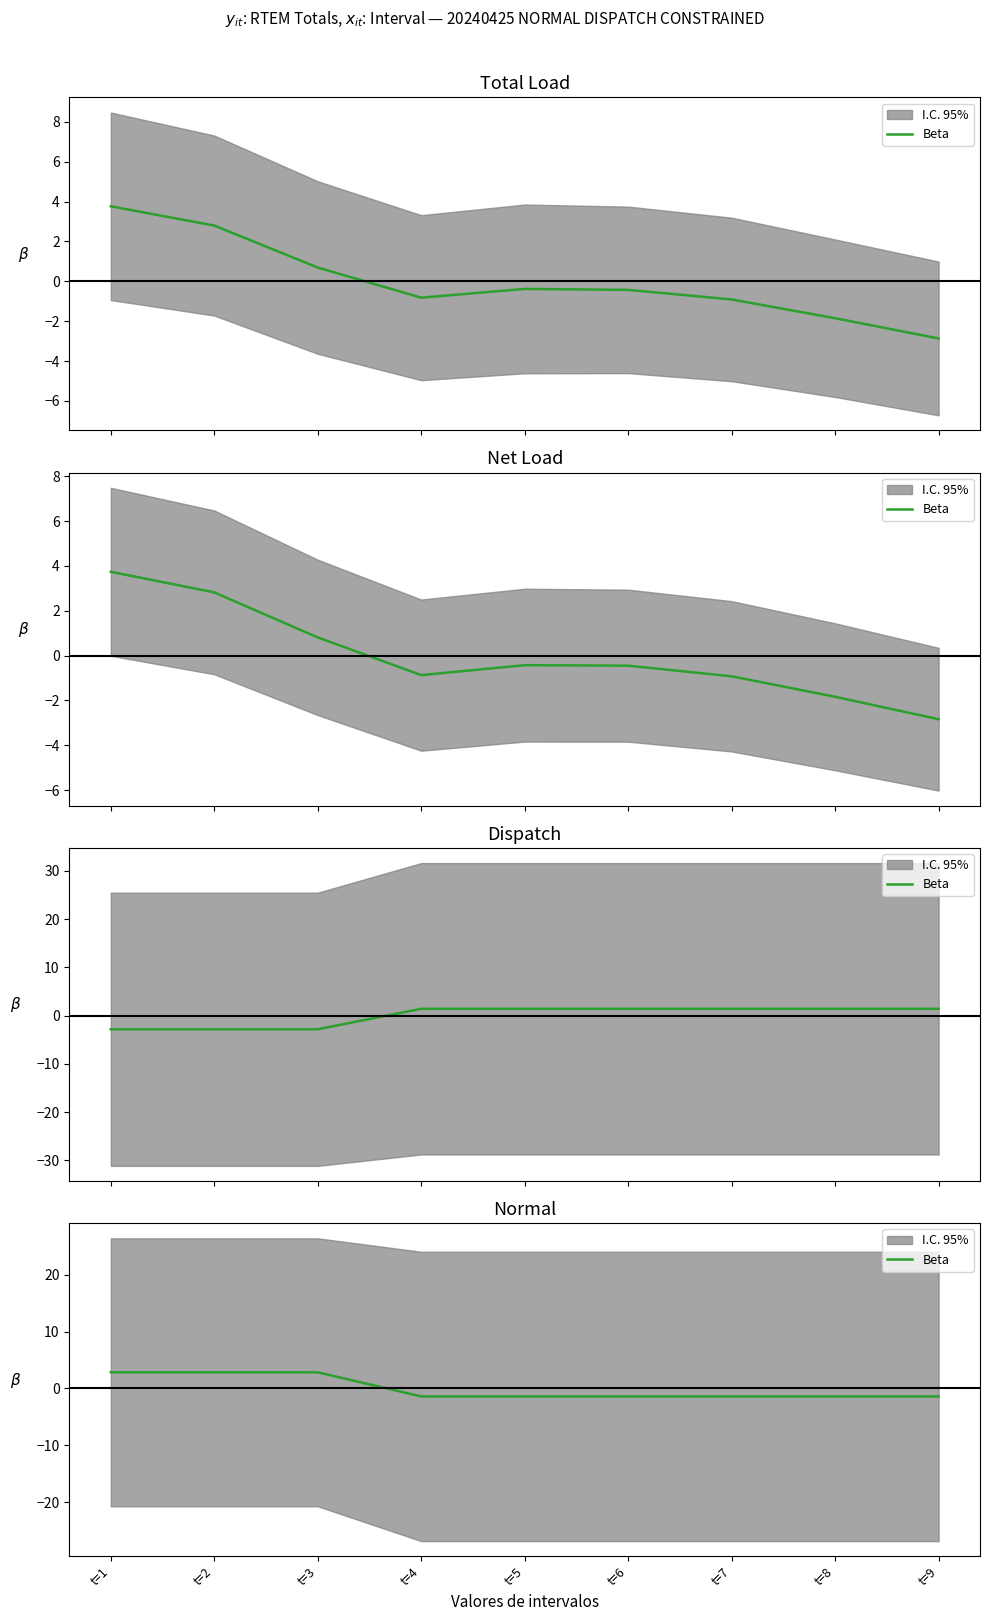

Rank the categories by value from lowest to highest.

t=4, t=5, t=6, t=7, t=8, t=9, t=1, t=2, t=3